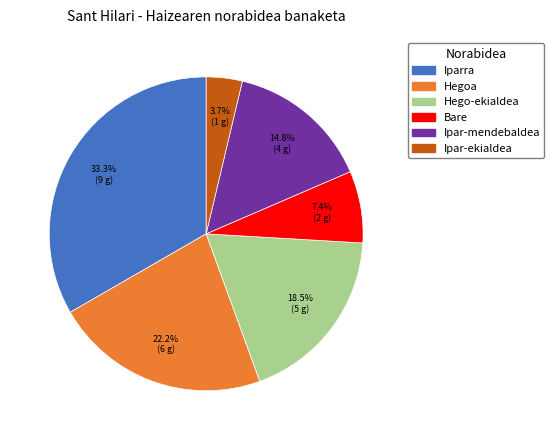

To the nearest percent, what percentage of the pie is Hegoa?

22%